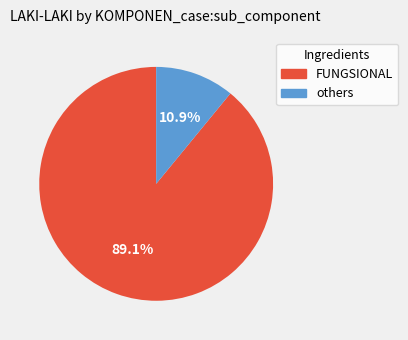

Is there a majority slice in this chart?

Yes